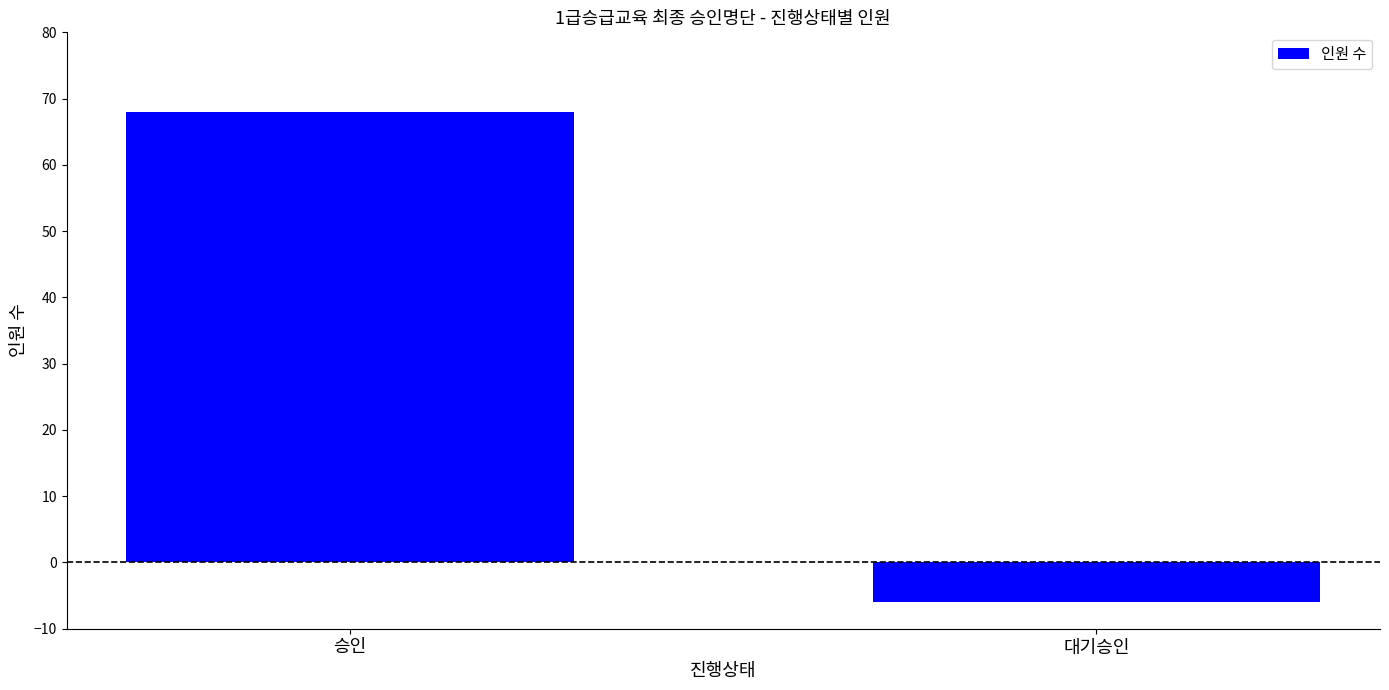

Rank the categories by value from highest to lowest.

승인, 대기승인